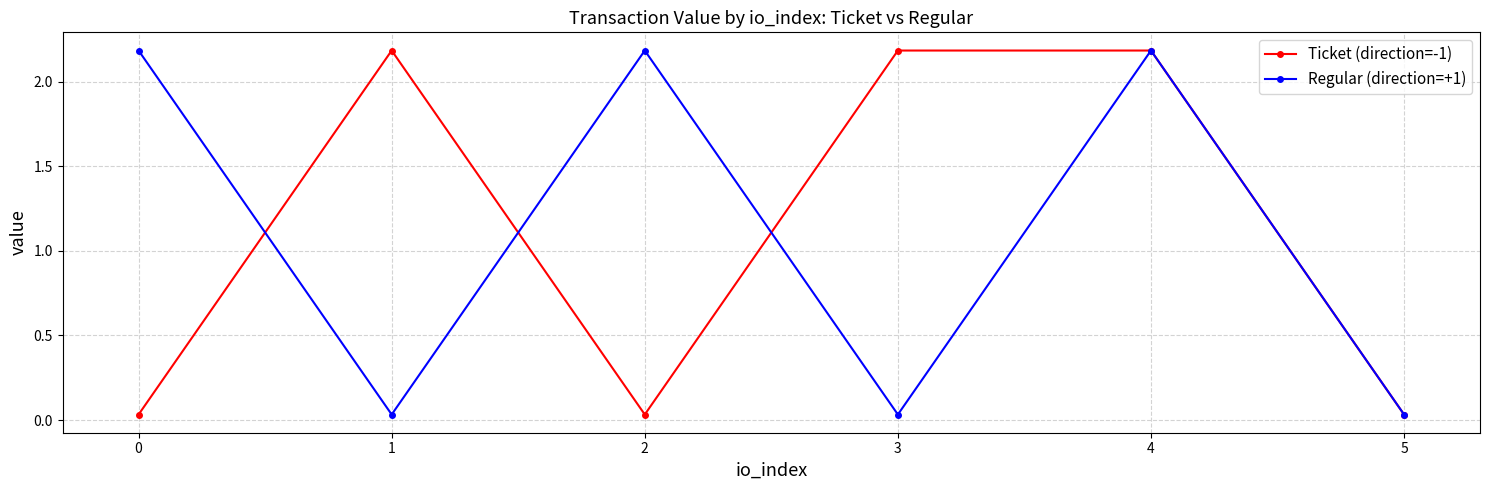

At how many categories does at least one series exceed 0?

6